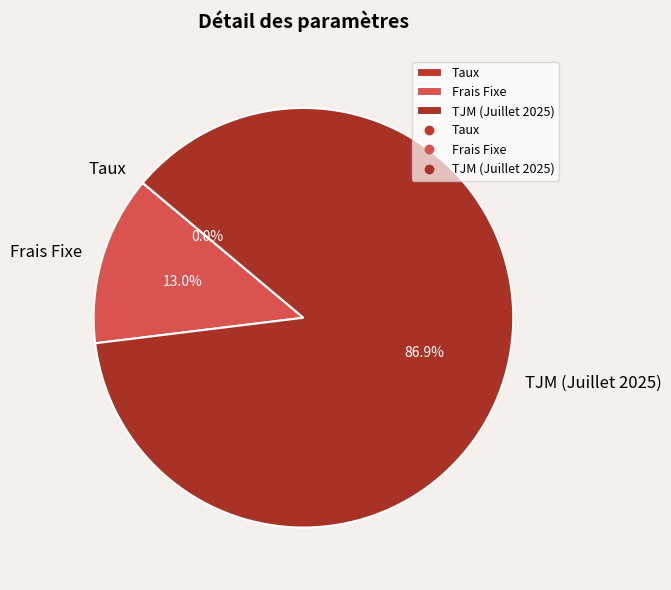

Which category has the biggest portion of the pie?

TJM (Juillet 2025)